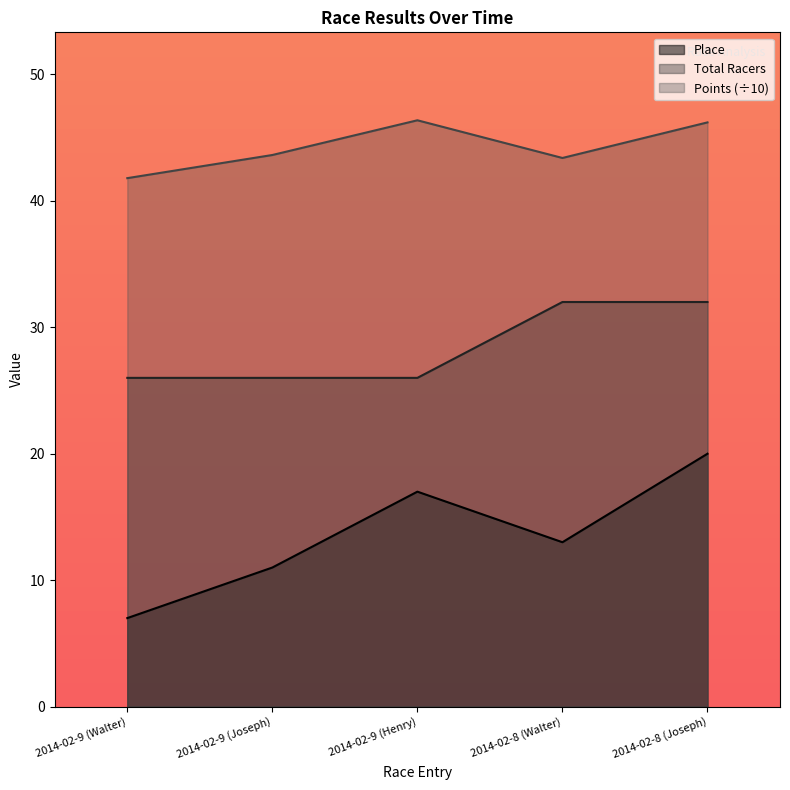

True or false: Points has more than 0 points higher than both neighbors.

True